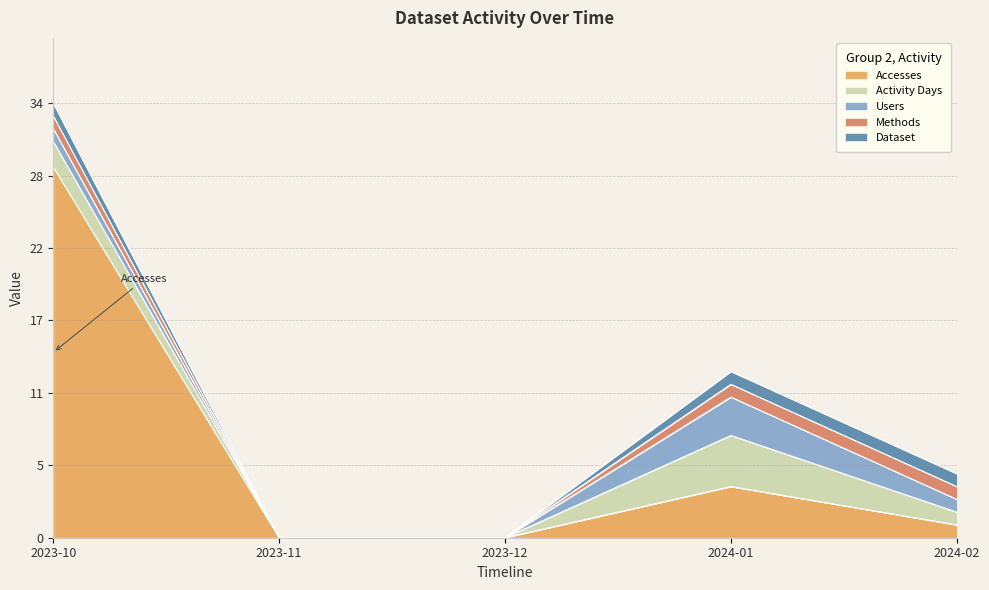

Rank the series by their maximum value, from highest to lowest.

Accesses, Activity Days, Users, Methods, Dataset